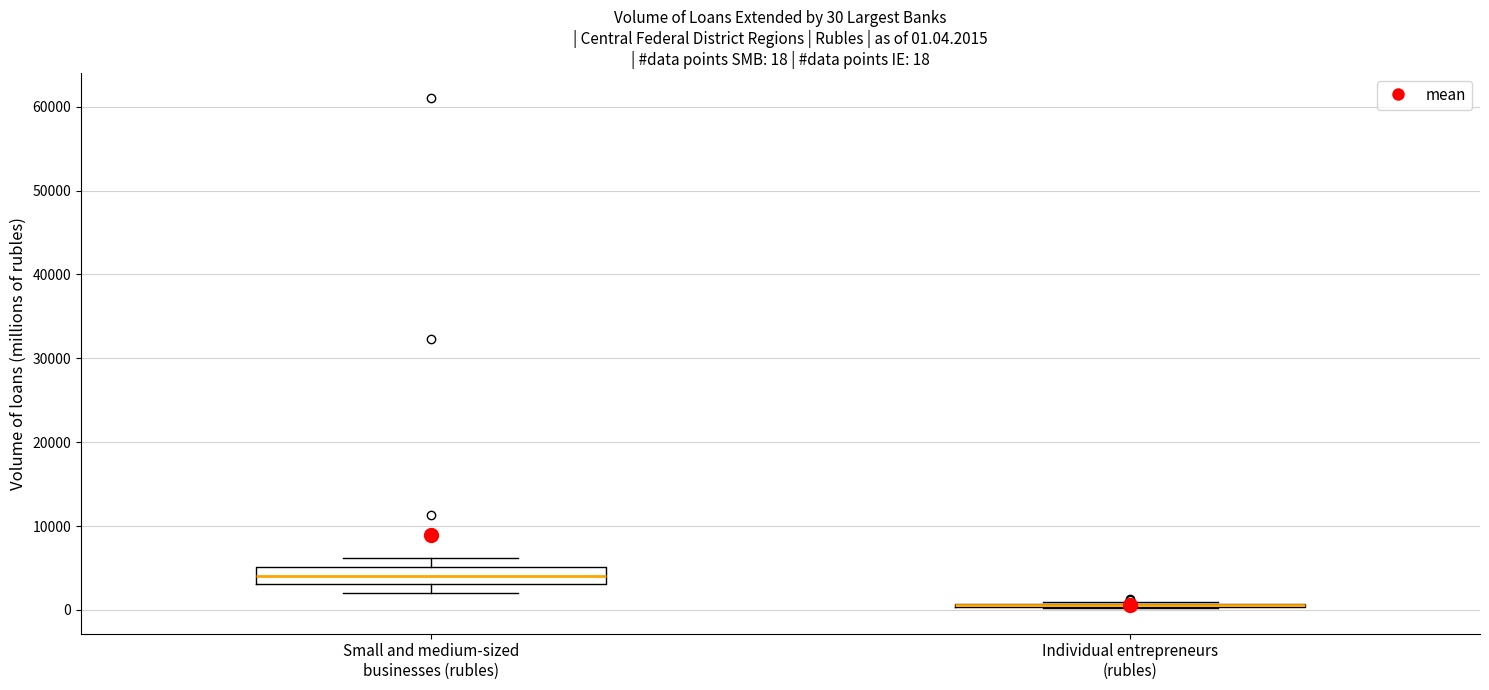

Which box is the tallest, from its lower edge to its upper edge?

Small and medium-sized businesses (rubles)